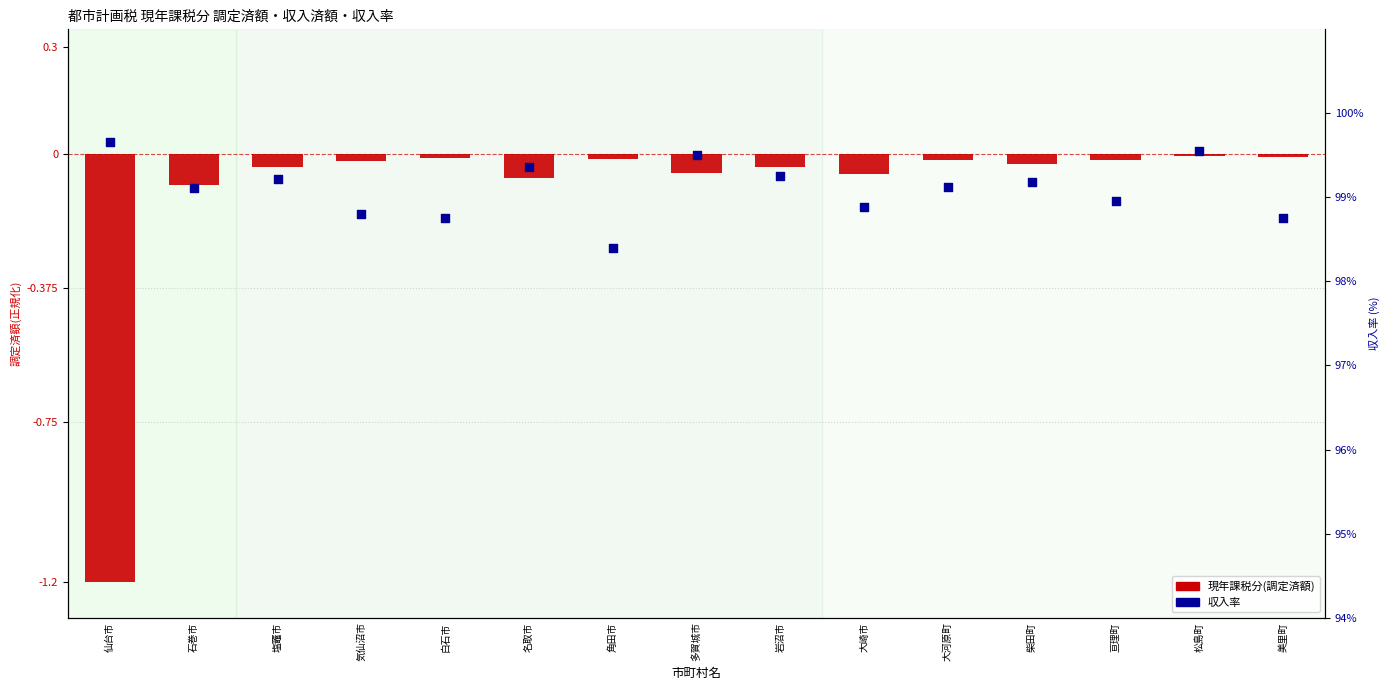

Which series has the largest total across all categories?

収入率